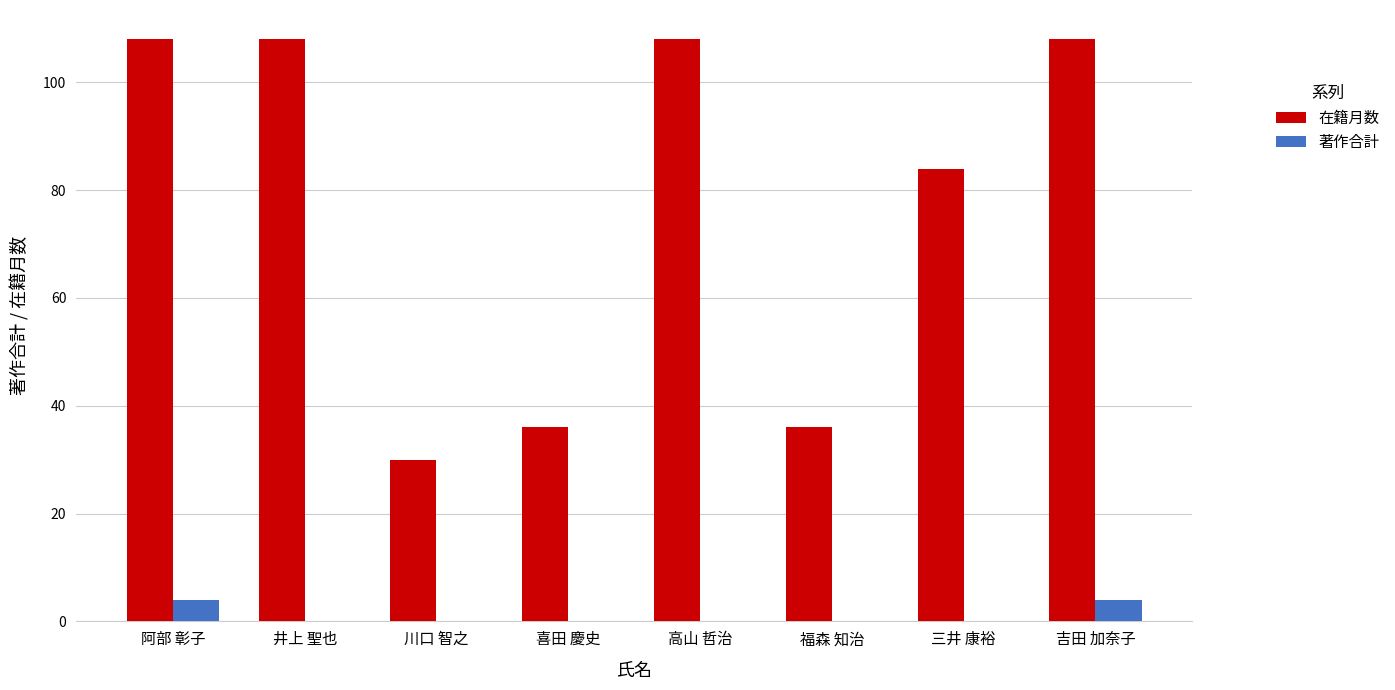

Reading left to right, transcribe all the data shown in this chart.

在籍月数: 阿部 彰子=108	井上 聖也=108	川口 智之=30	喜田 慶史=36	高山 哲治=108	福森 知治=36	三井 康裕=84	吉田 加奈子=108
著作合計: 阿部 彰子=4	井上 聖也=0	川口 智之=0	喜田 慶史=0	高山 哲治=0	福森 知治=0	三井 康裕=0	吉田 加奈子=4